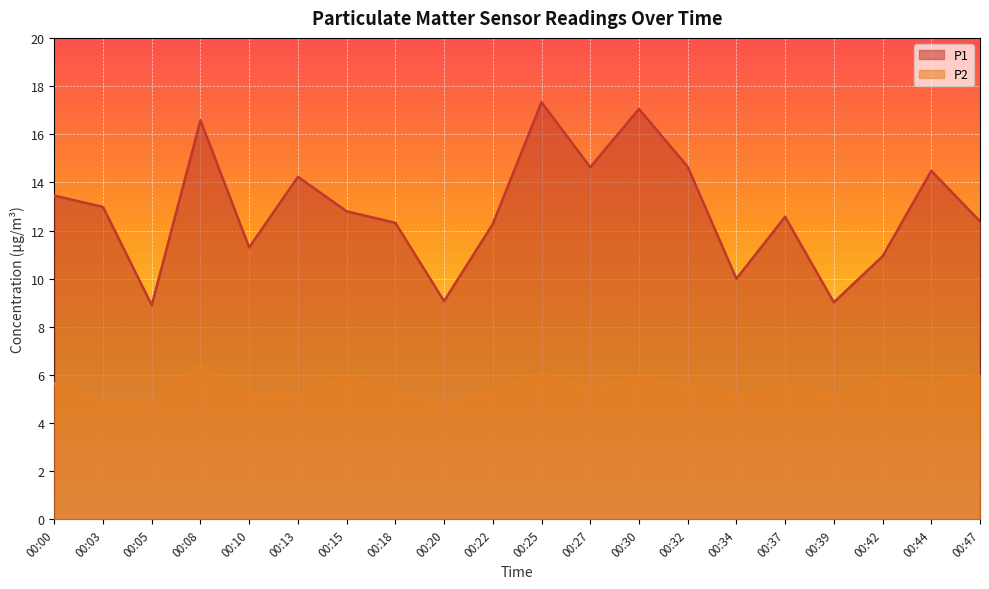

At 00:15, list the series in order from smallest to largest.

P2, P1